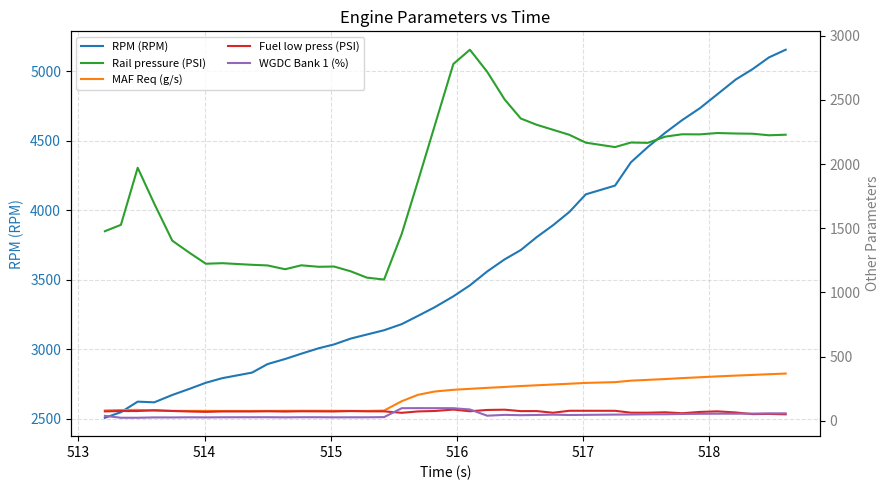

True or false: MAF Req (g/s) and RPM (RPM) cross at least once.

False